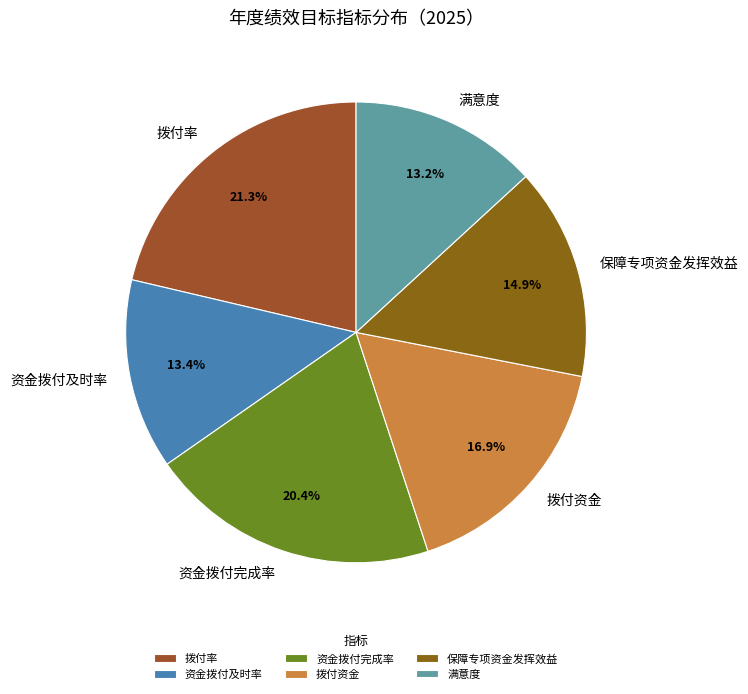

How many segments does this pie chart have?

6